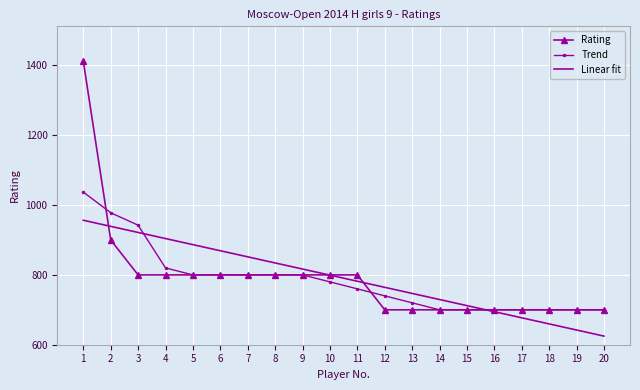

Which series changed the most between 1 and 19?

Rating